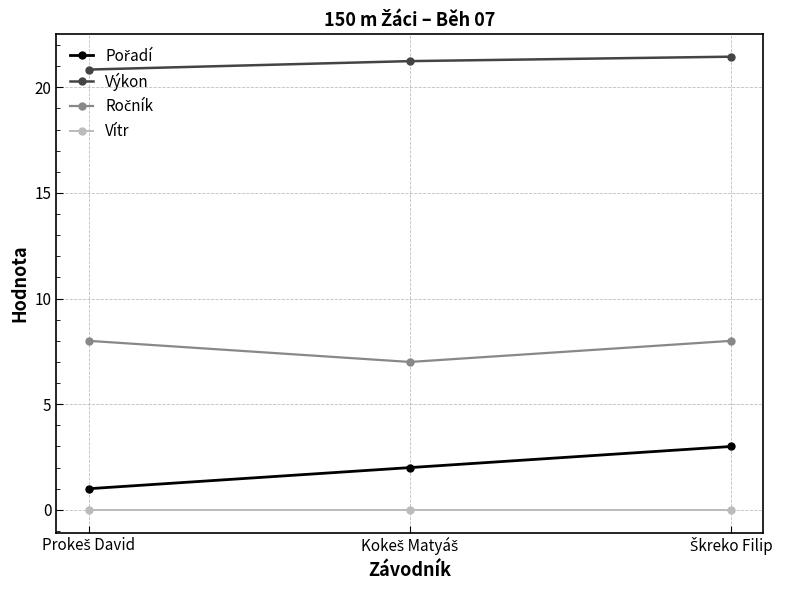

At how many categories does at least one series exceed 20?

3